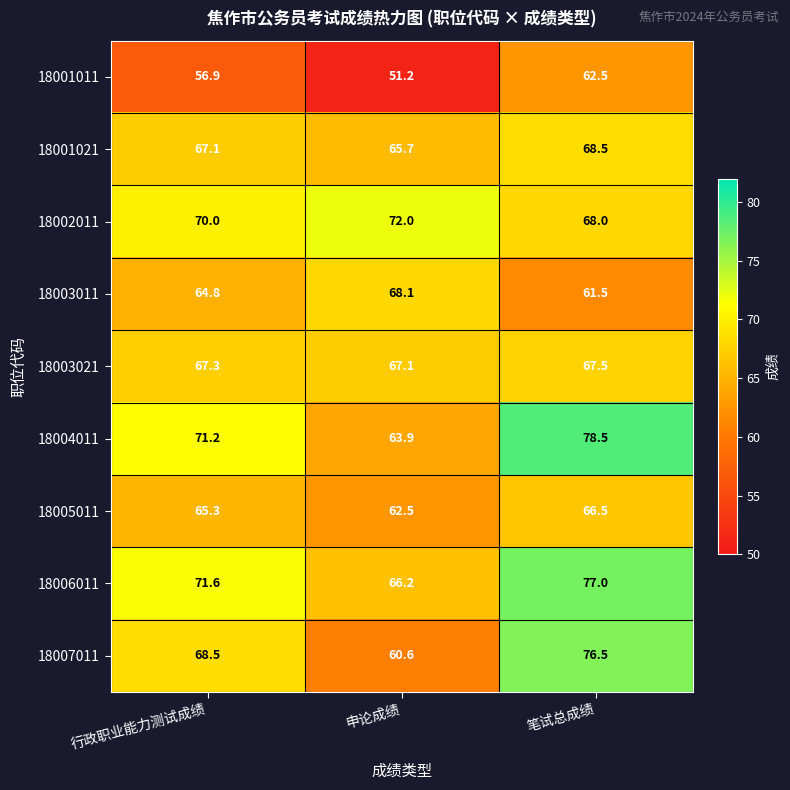

Which series has the largest range (max minus min)?

18007011